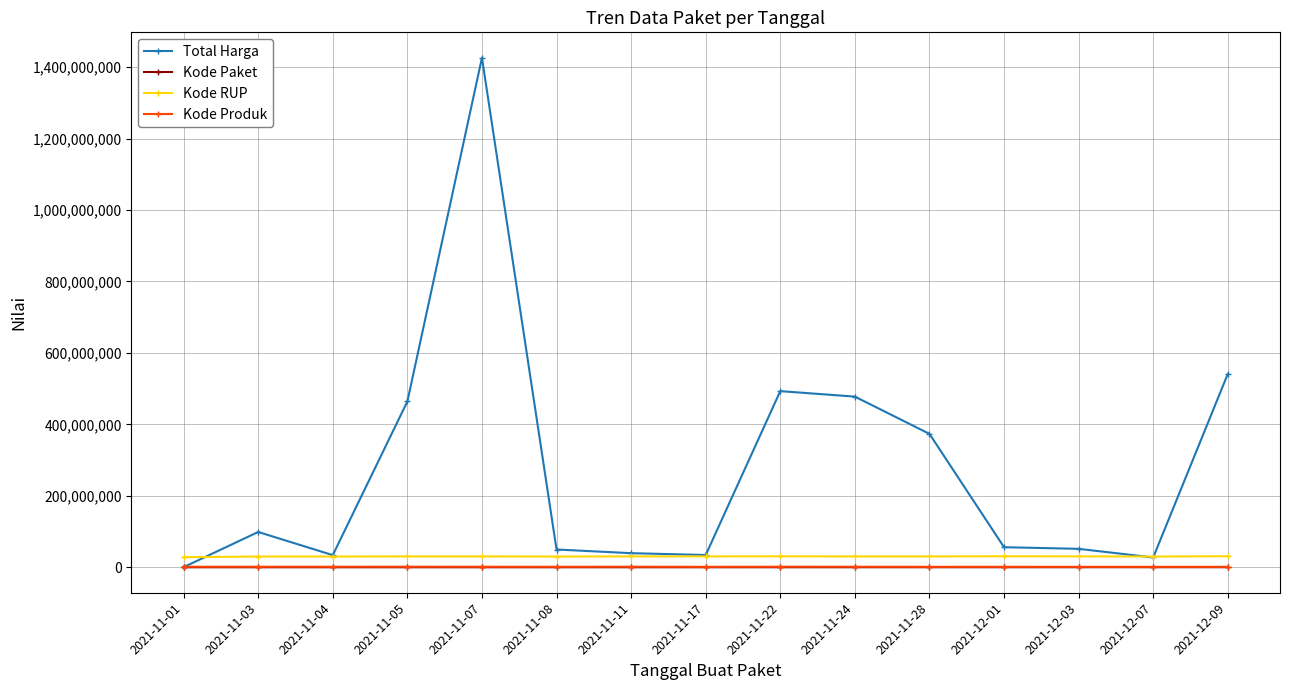

In Kode Produk, how many points are higher than both neighbors (excluding endpoints)?

4